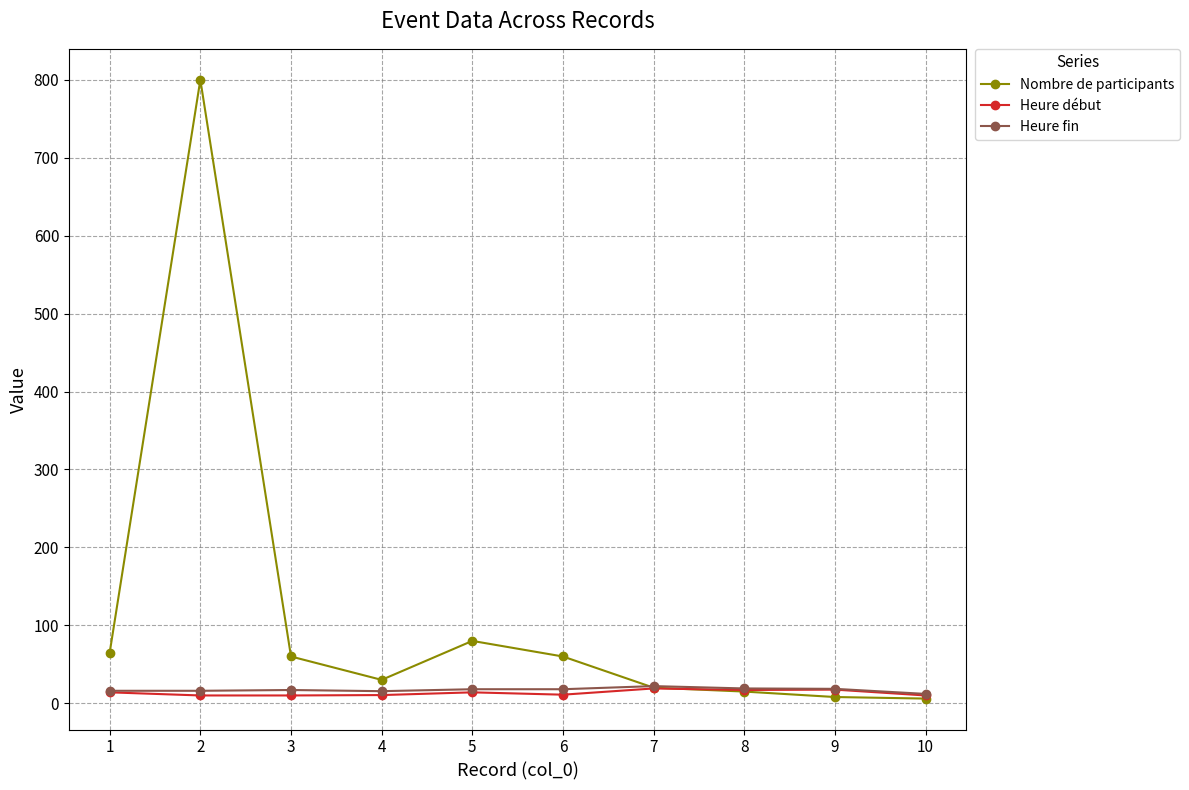

What are all the series names shown in the legend?

Nombre de participants, Heure début, Heure fin